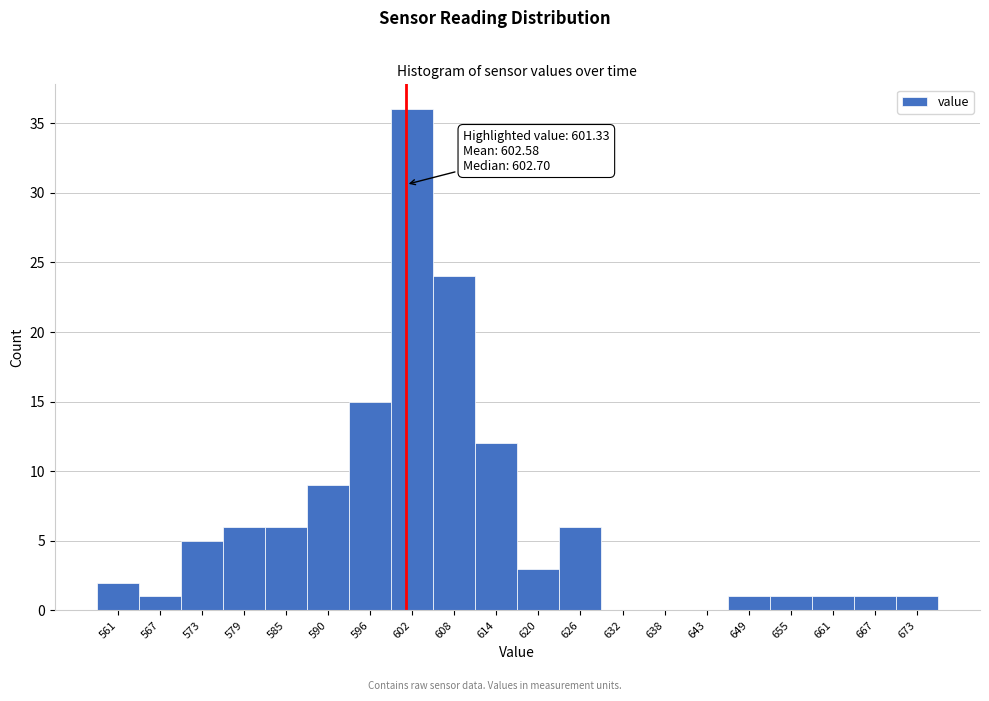

Which range on the x-axis has the tallest bar?

599 to 605